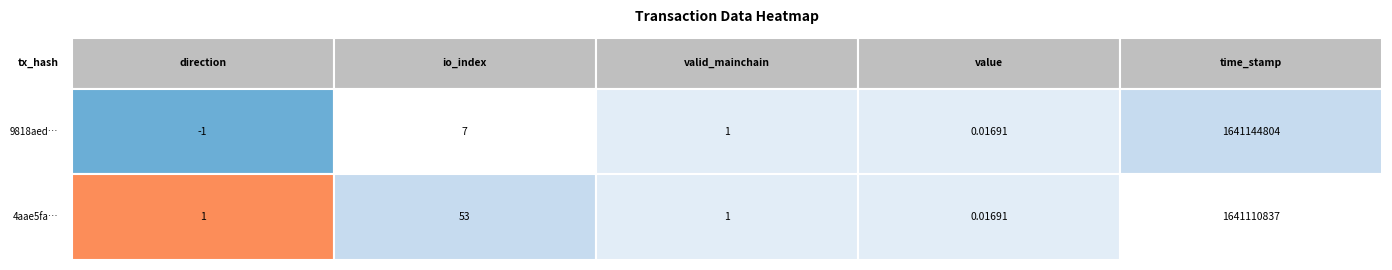

At how many categories does at least one series exceed 1442736633?

1